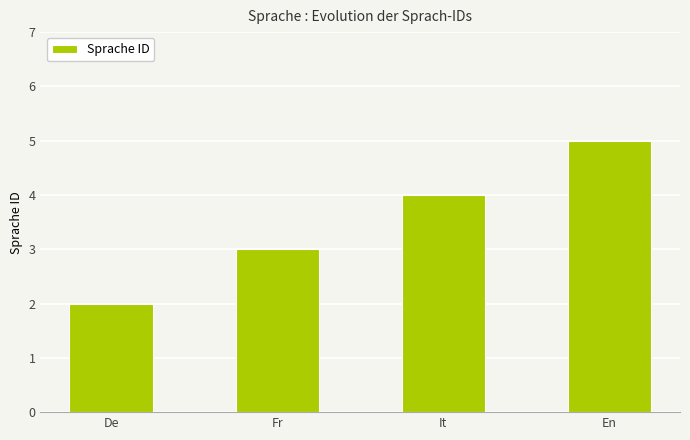

What is the difference between the values at It and Fr?

1